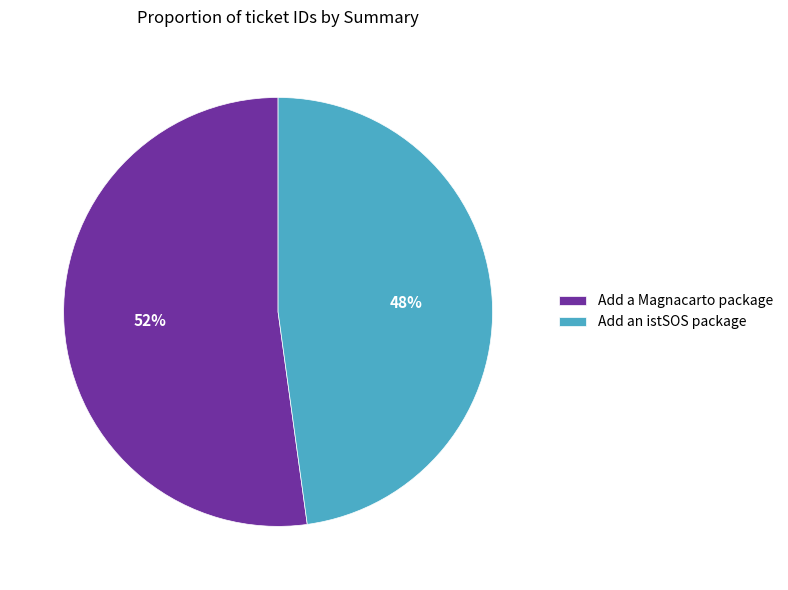

Is the sum of Add a Magnacarto package and Add an istSOS package greater than half?

Yes